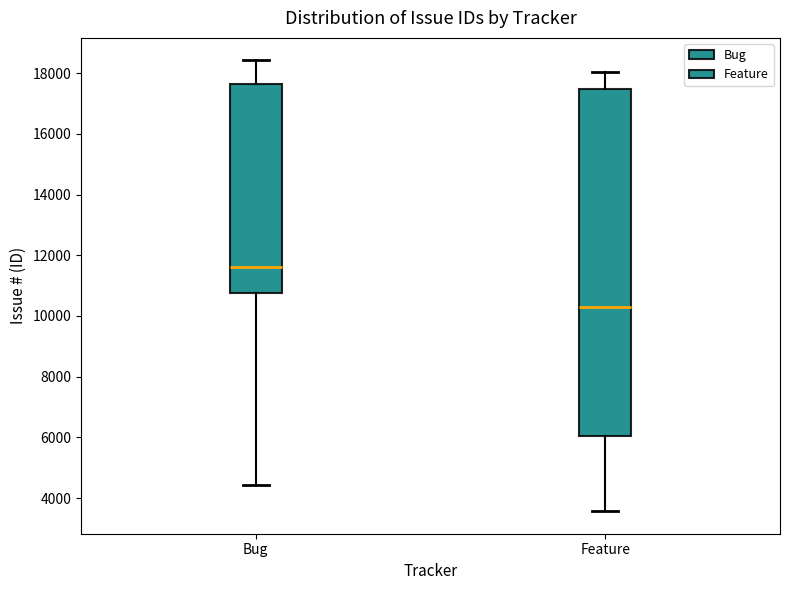

Which box's median line is the lowest?

Feature